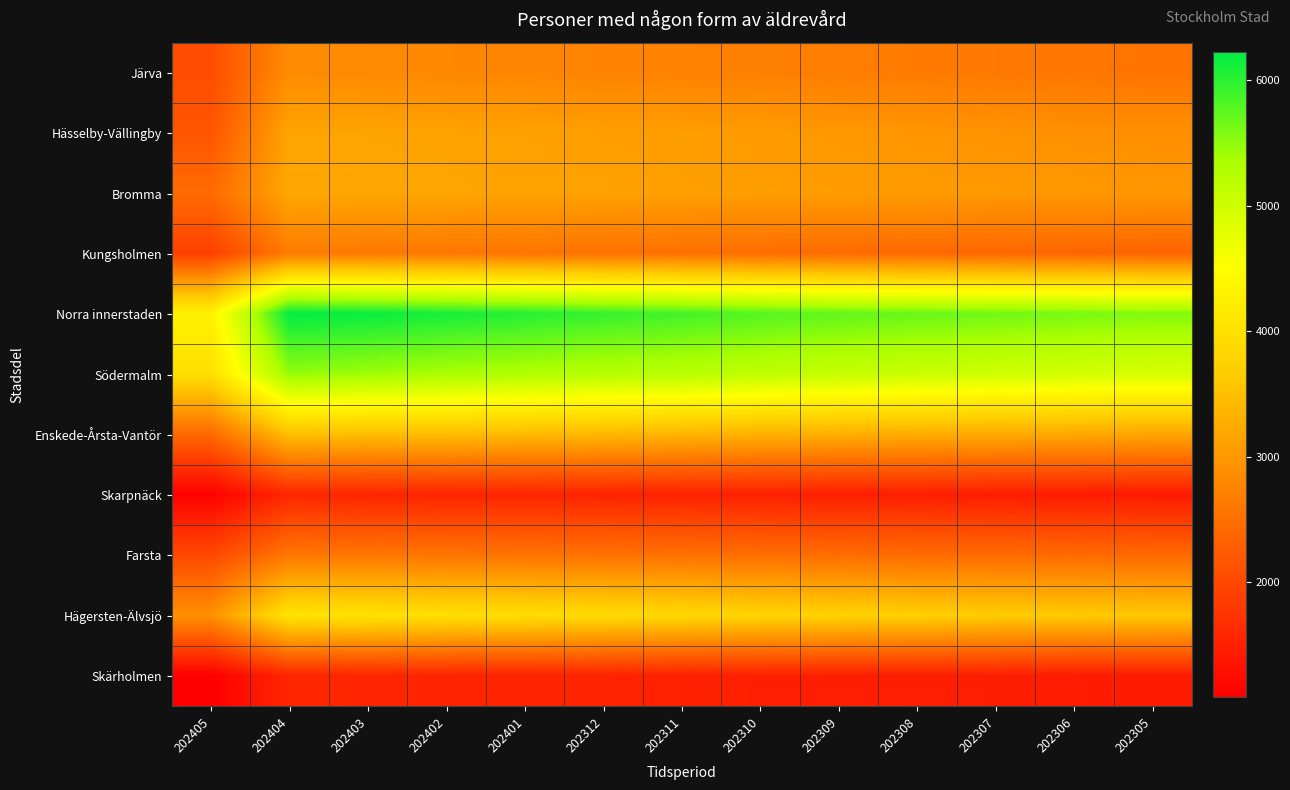

Which category has the highest value across all series?

202404